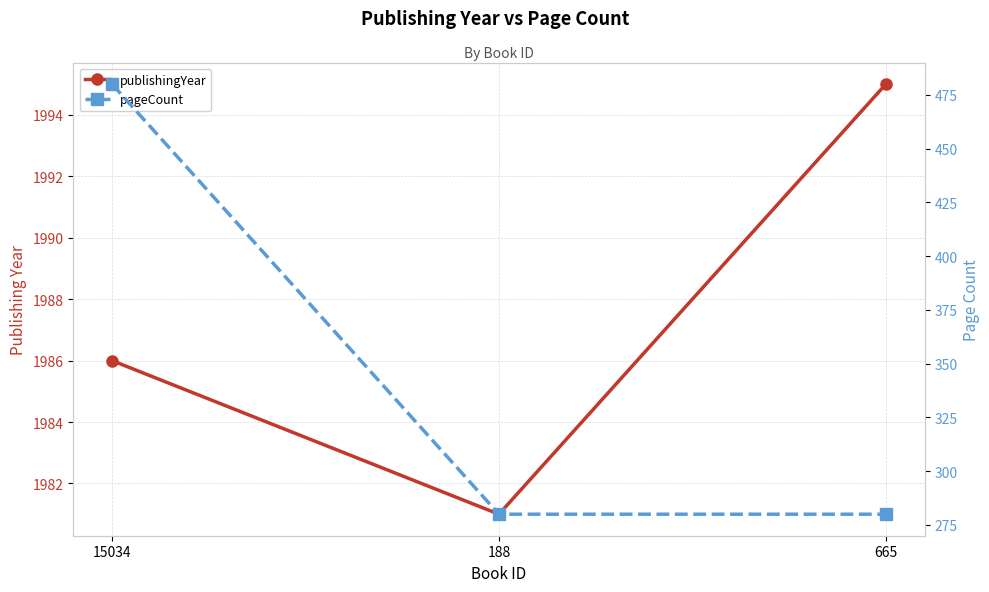

What are all the series names shown in the legend?

publishingYear, pageCount